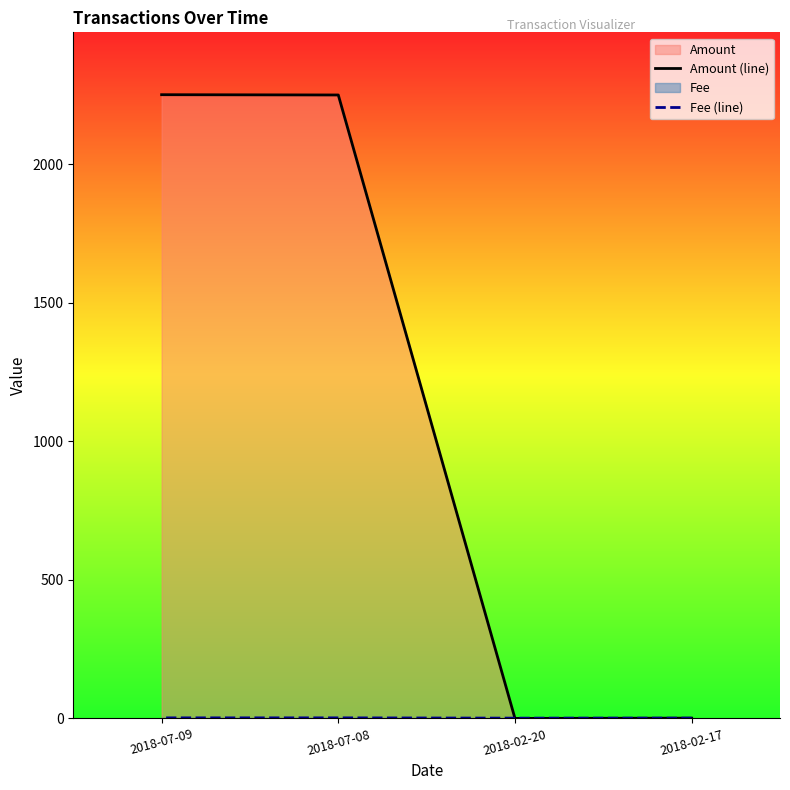

How many data points does each series have?

4